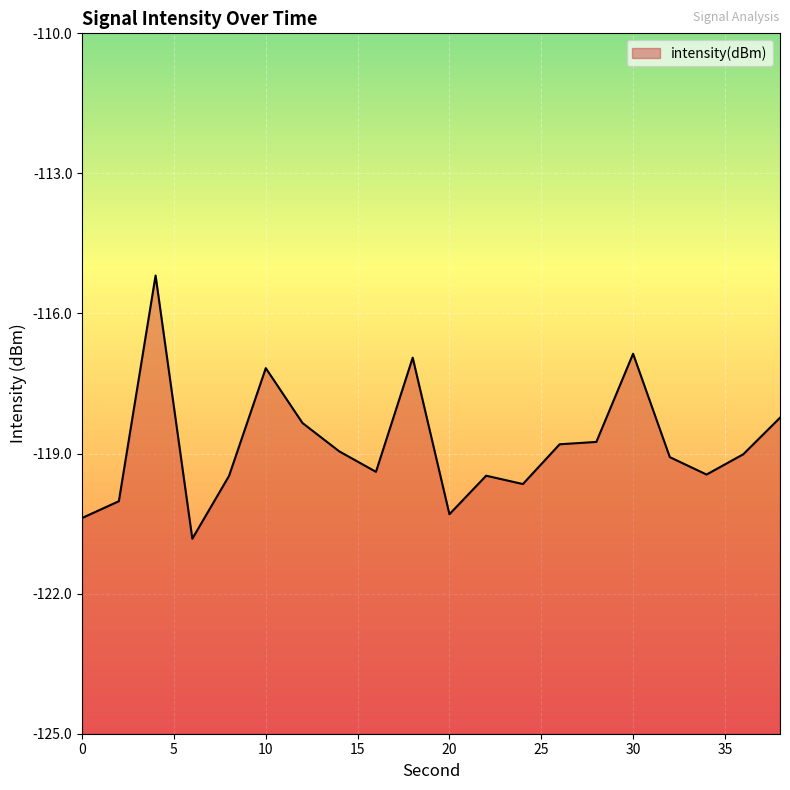

Which has a higher value, 26 or 12?

12